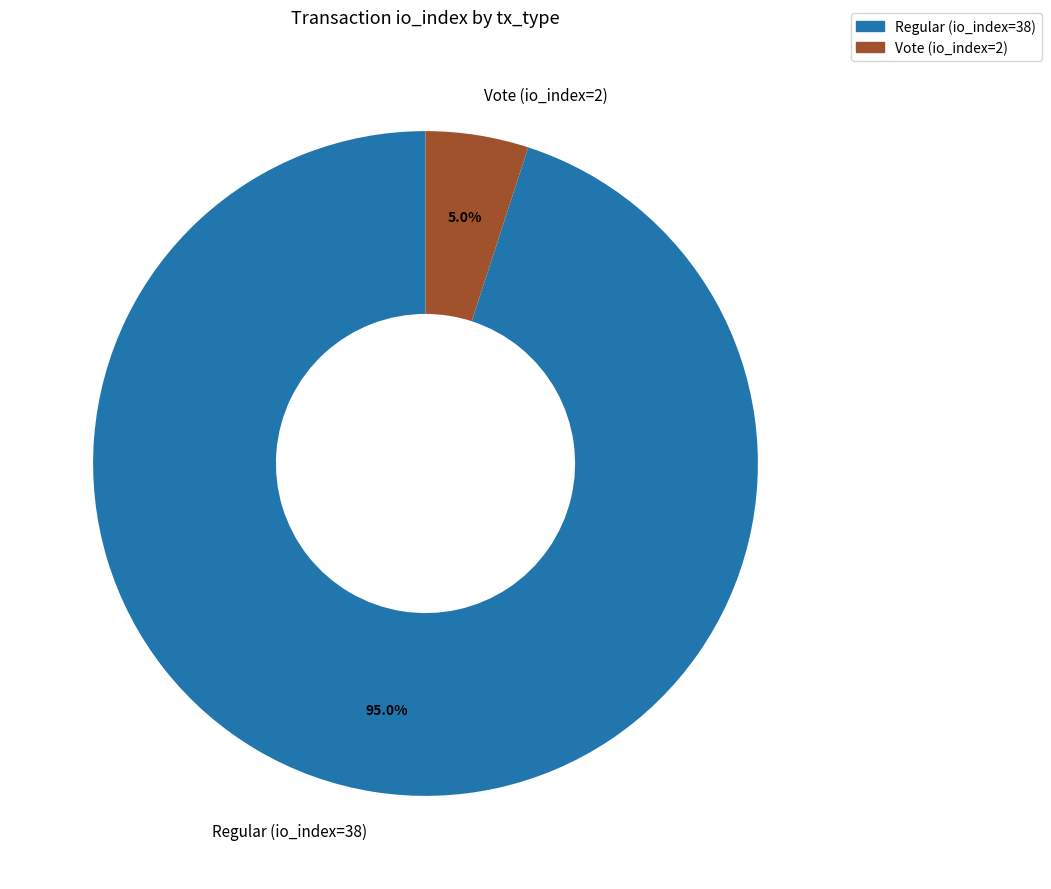

Does Vote (io_index=2) represent more than half of the total?

No